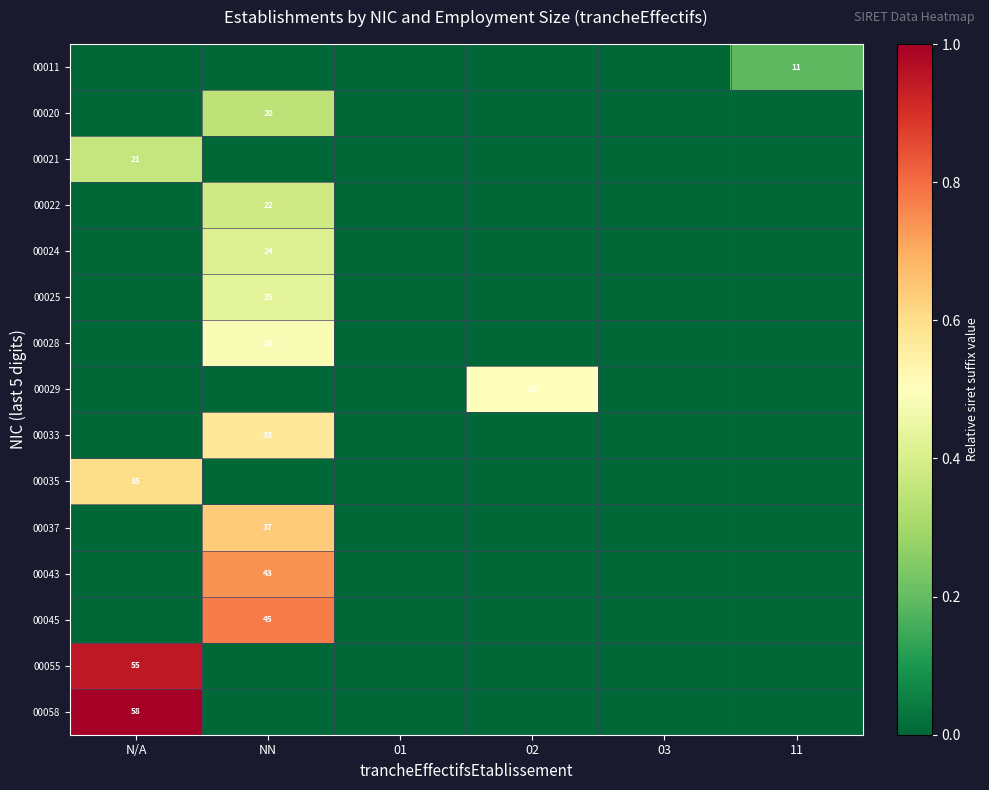

At which category is the sum across all series the highest?

NN